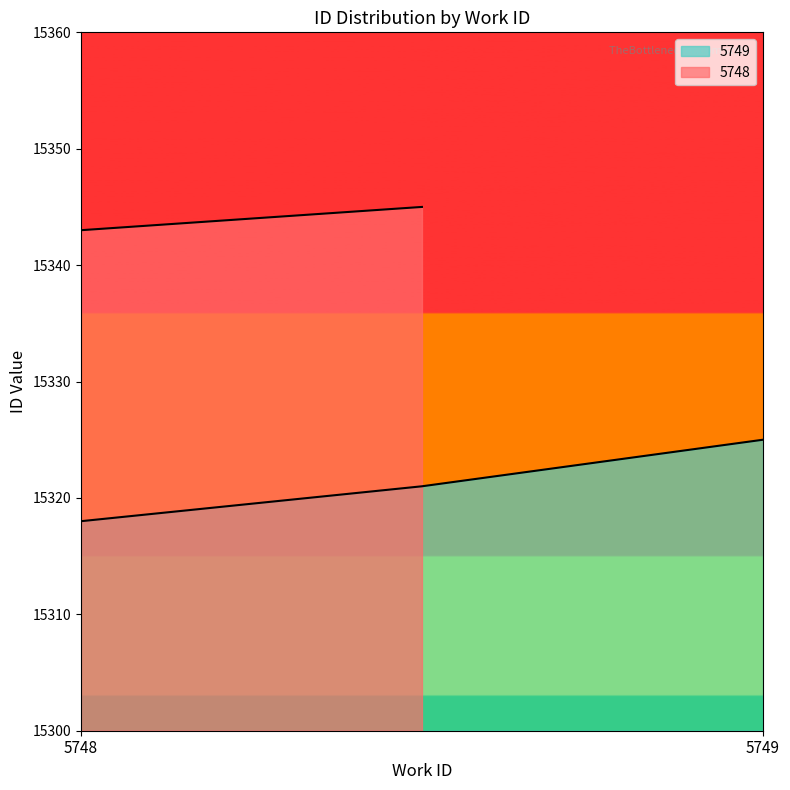

True or false: 5749 has a value of 22089 at 5749.

False